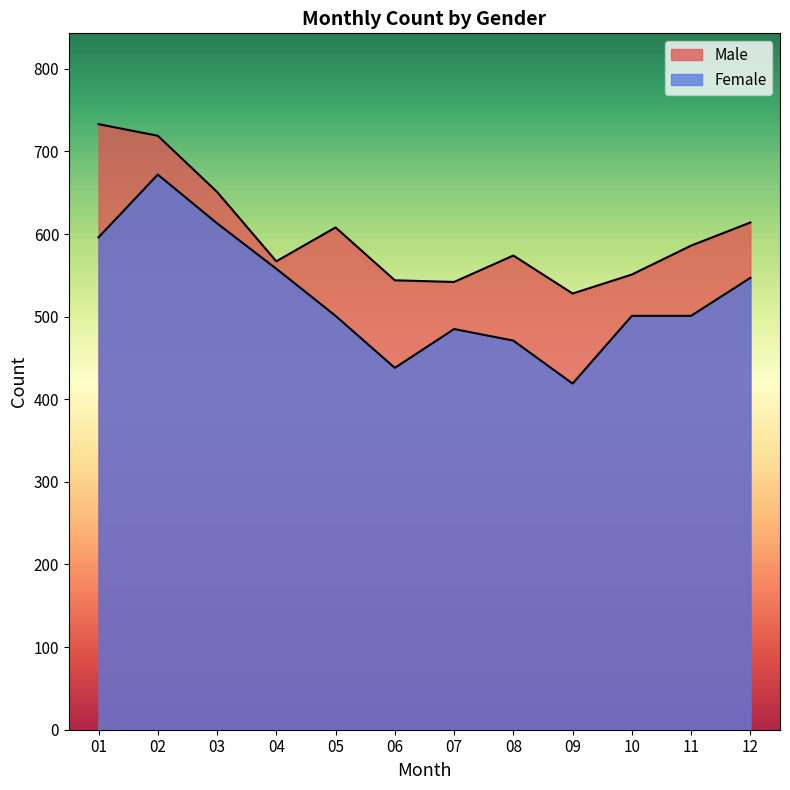

Which category has the lowest value in the Male series?

09